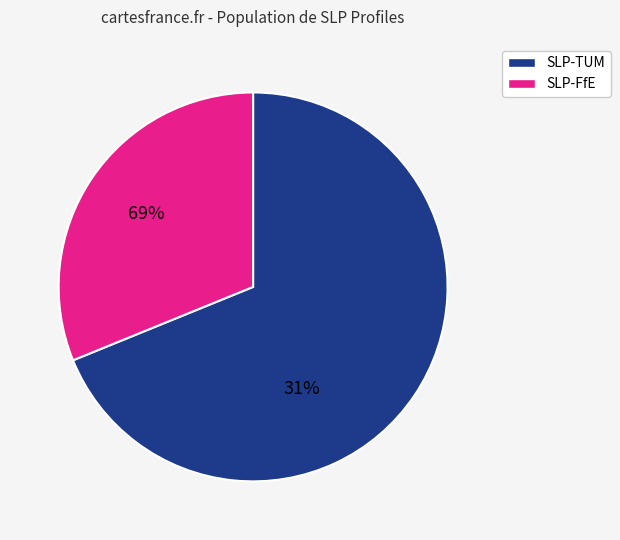

What is the smallest slice in the pie chart?

32